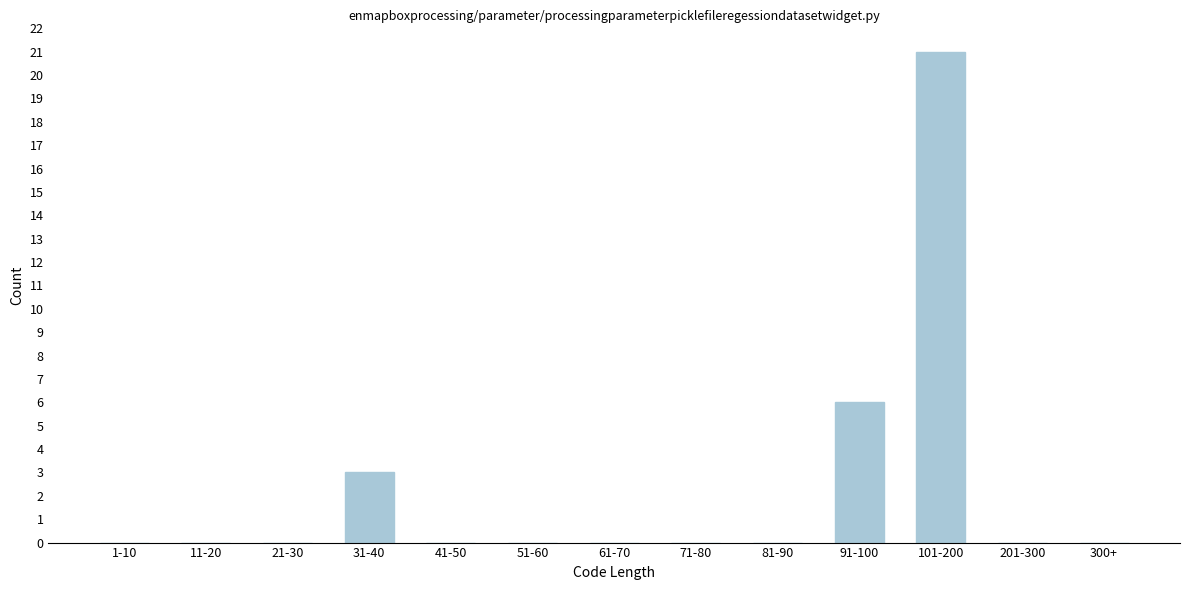

Reading left to right, list all the values displayed in this chart.

1-10=0	11-20=0	21-30=0	31-40=3	41-50=0	51-60=0	61-70=0	71-80=0	81-90=0	91-100=6	101-200=21	201-300=0	300+=0